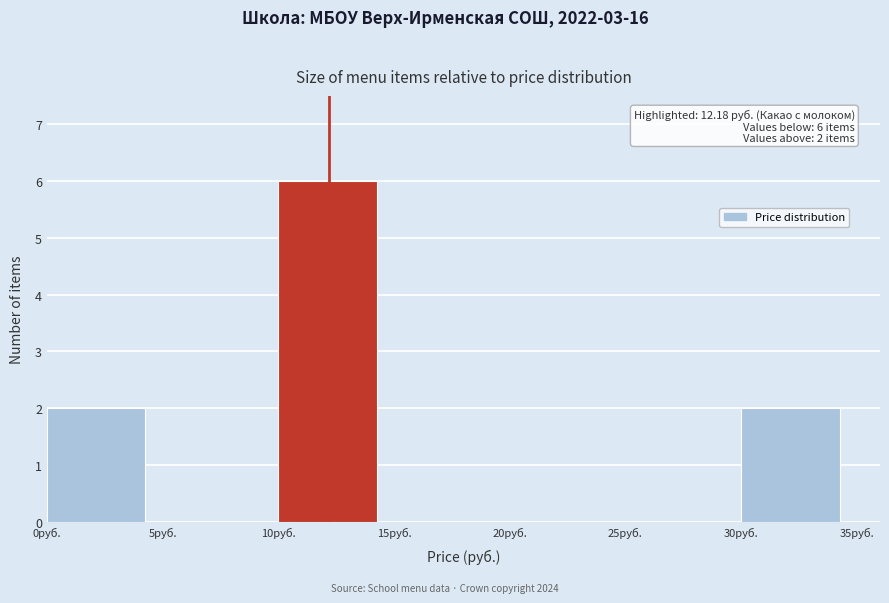

Which range on the x-axis has the tallest bar?

10 to 15